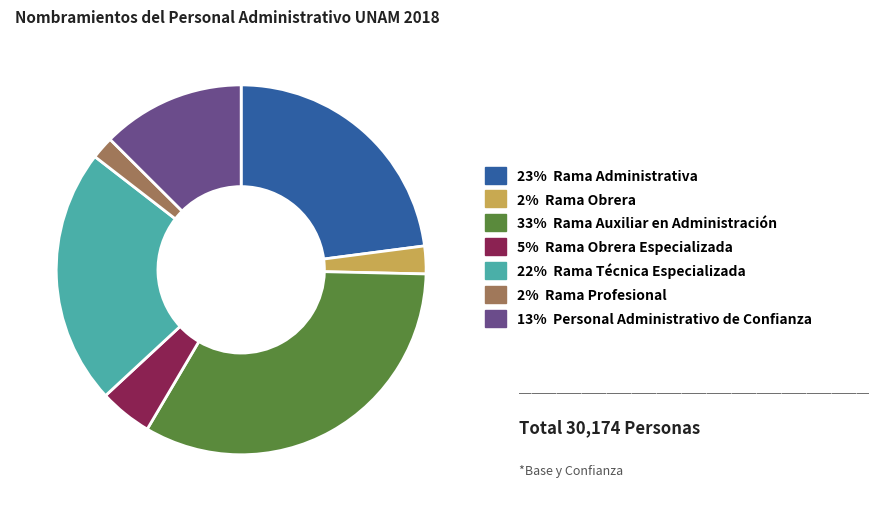

Is there any slice that represents more than half of the pie?

No